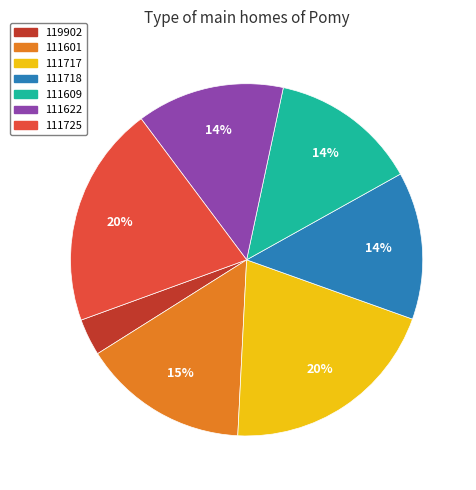

Approximately how many times larger is the value at 111609 compared to 111718?

1.0